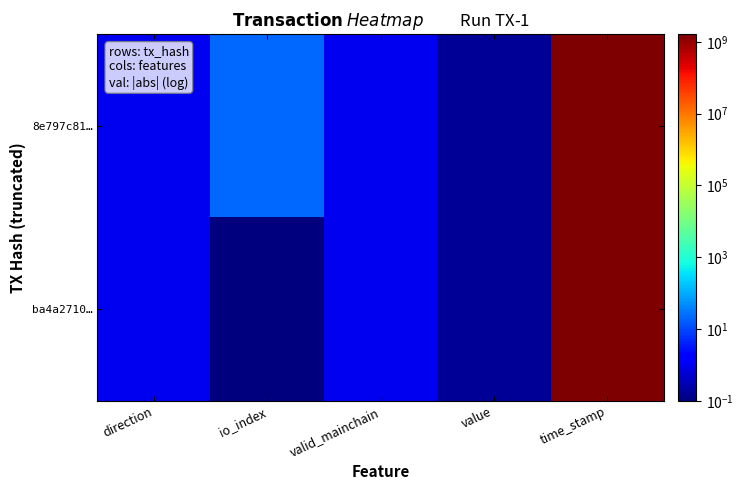

Which series has the largest range (max minus min)?

8e797c81…